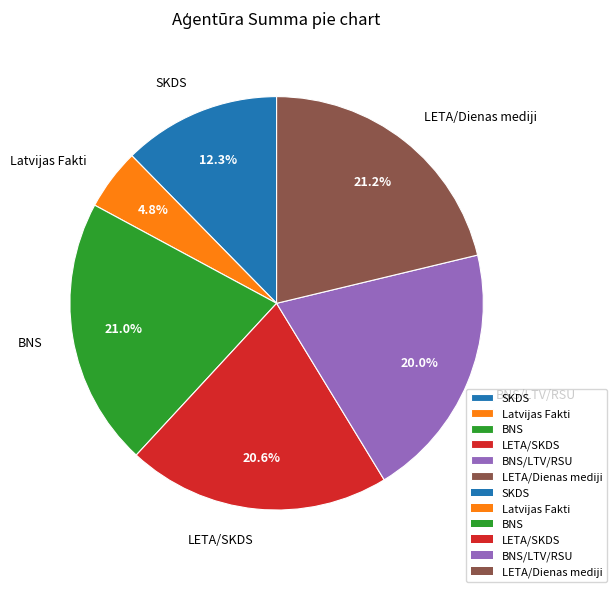

Combined, do BNS/LTV/RSU and LETA/Dienas mediji account for over 50%?

No